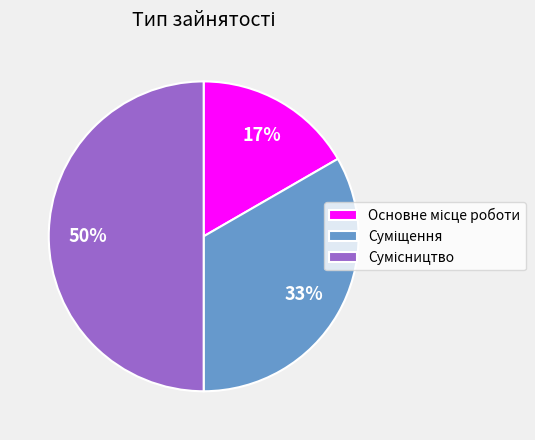

How many segments does this pie chart have?

3